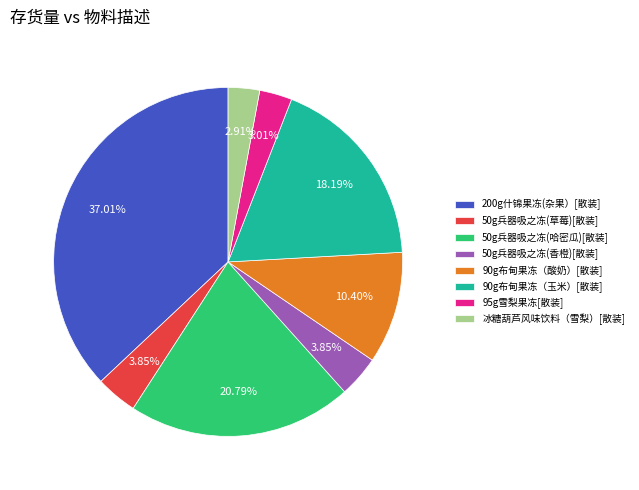

Combined, what portion of the pie is 200g什锦果冻(杂果）[散装] and 50g兵器吸之冻(香橙)[散装]?

40.9%